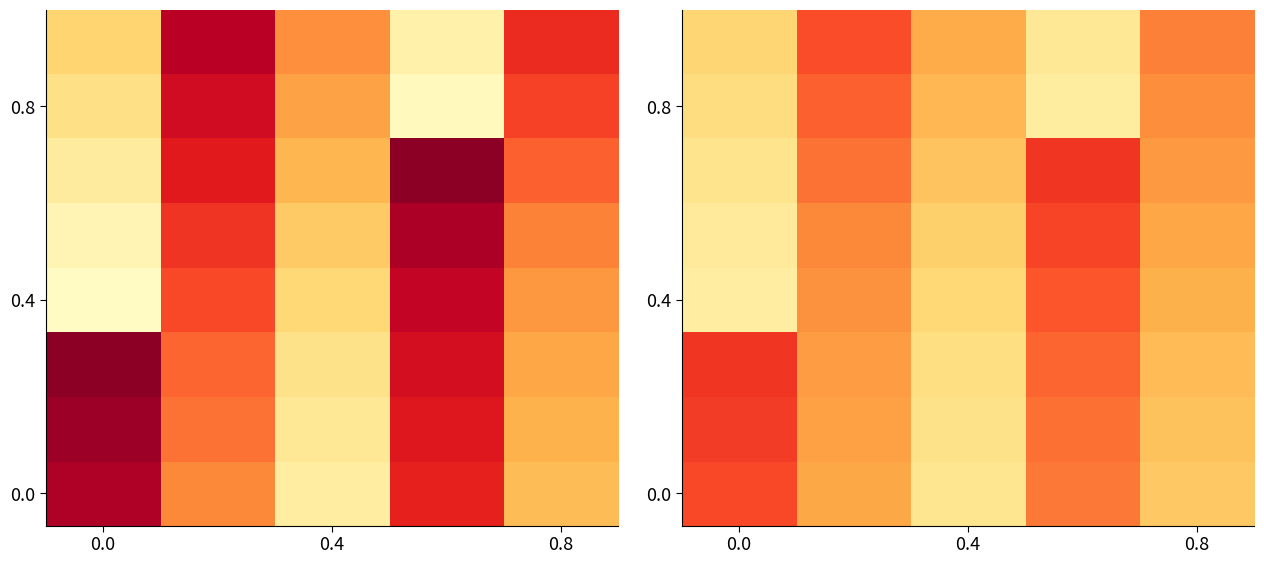

How many series are shown in this chart?

8